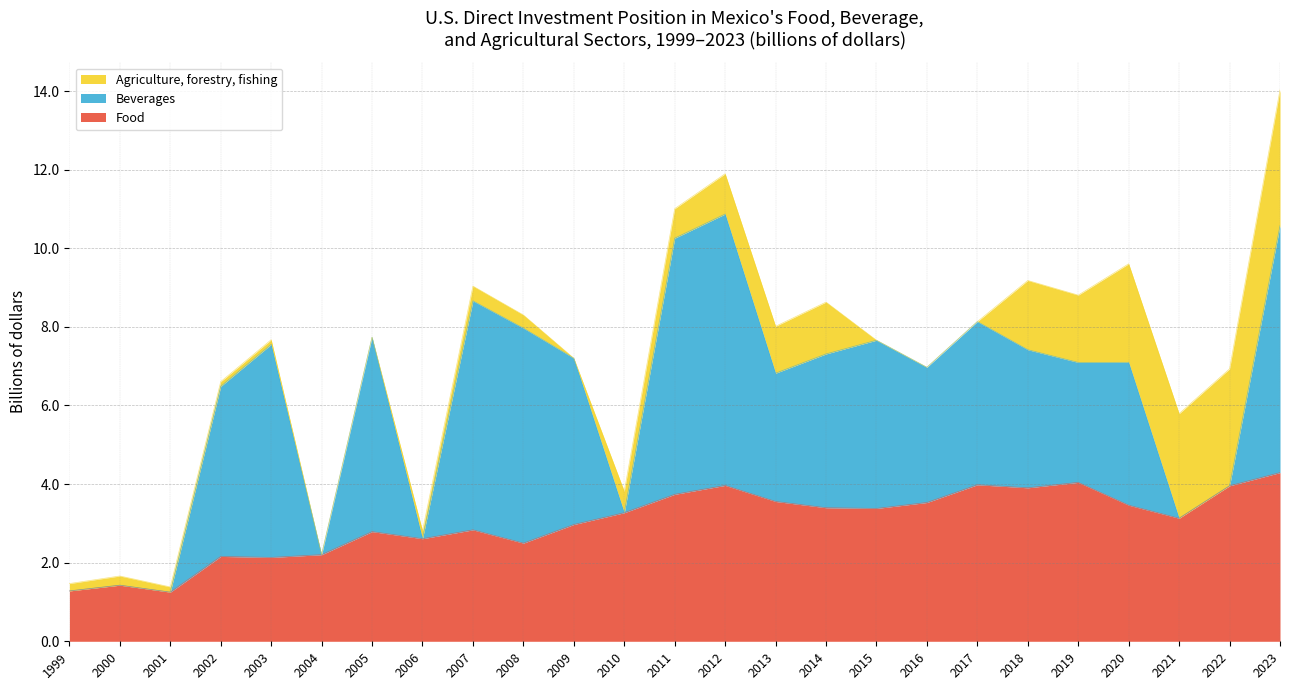

What are all the series names shown in the legend?

Agriculture, forestry, fishing, Beverages, Food